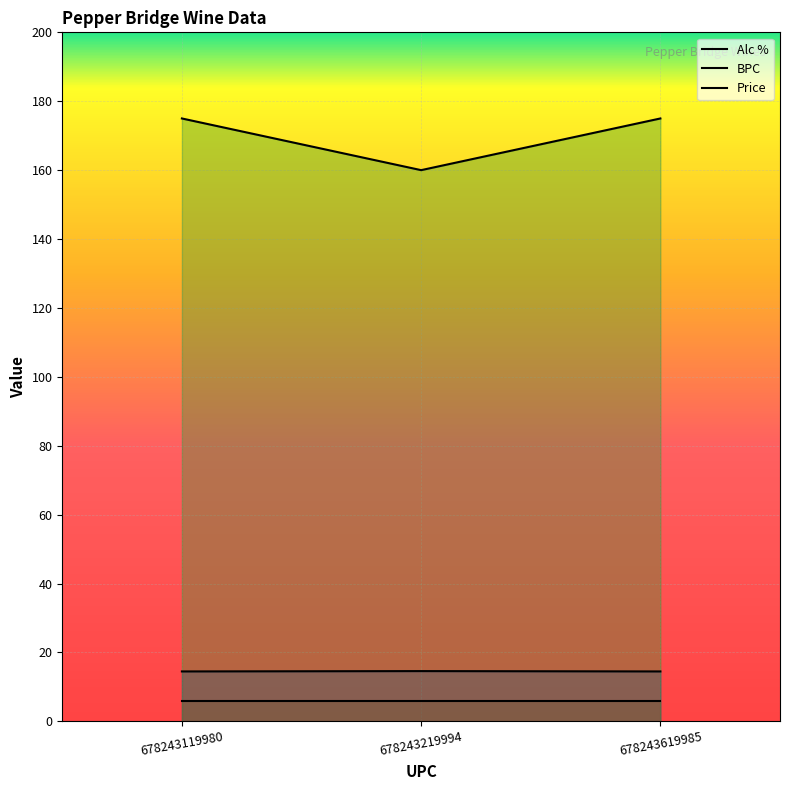

At 678243219994, list the series in order from smallest to largest.

BPC, Alc %, Price